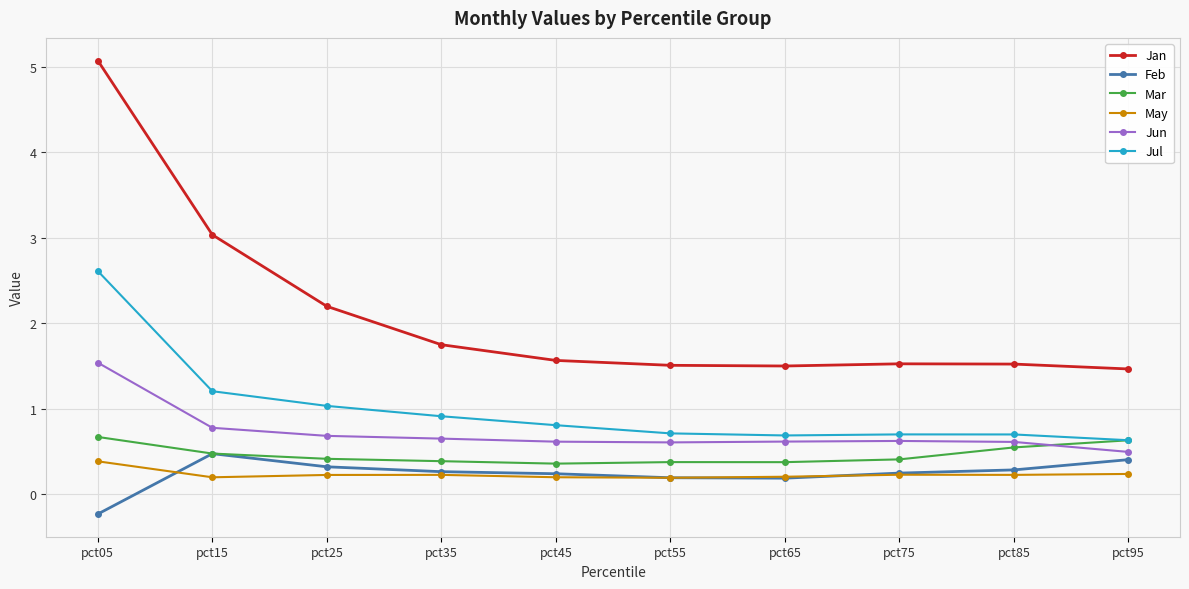

At how many categories does at least one series exceed 0?

10